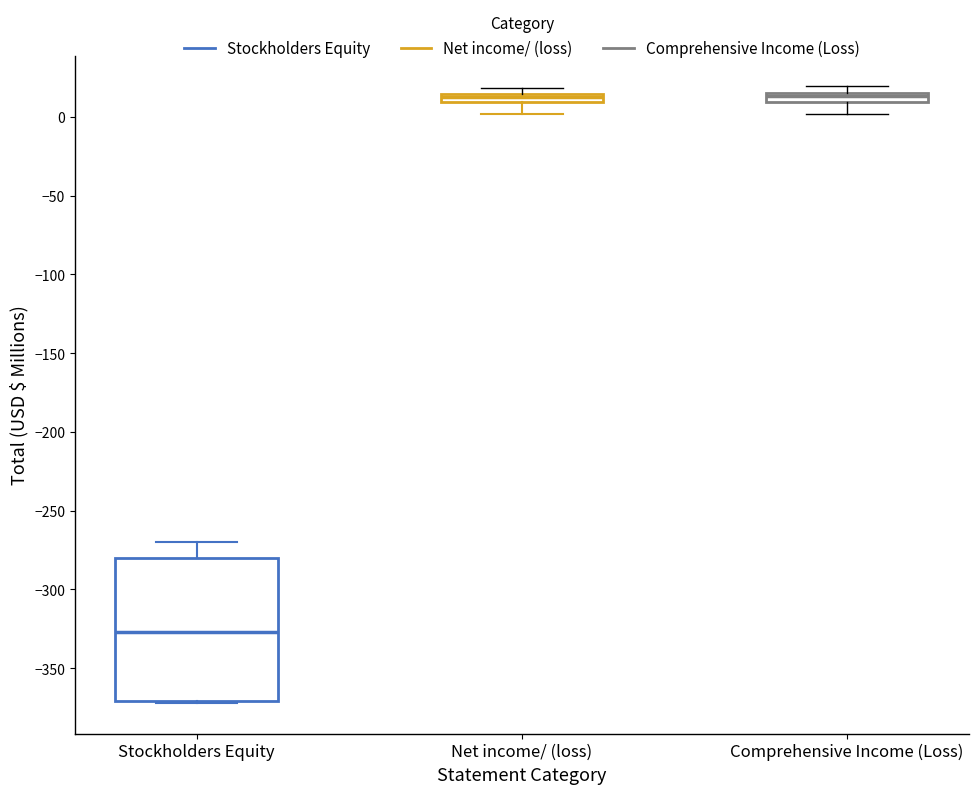

Where does the upper whisker of the box for Stockholders Equity end on the y-axis? The values are not printed on the chart, so give them approximately, as read against the axis.

-270